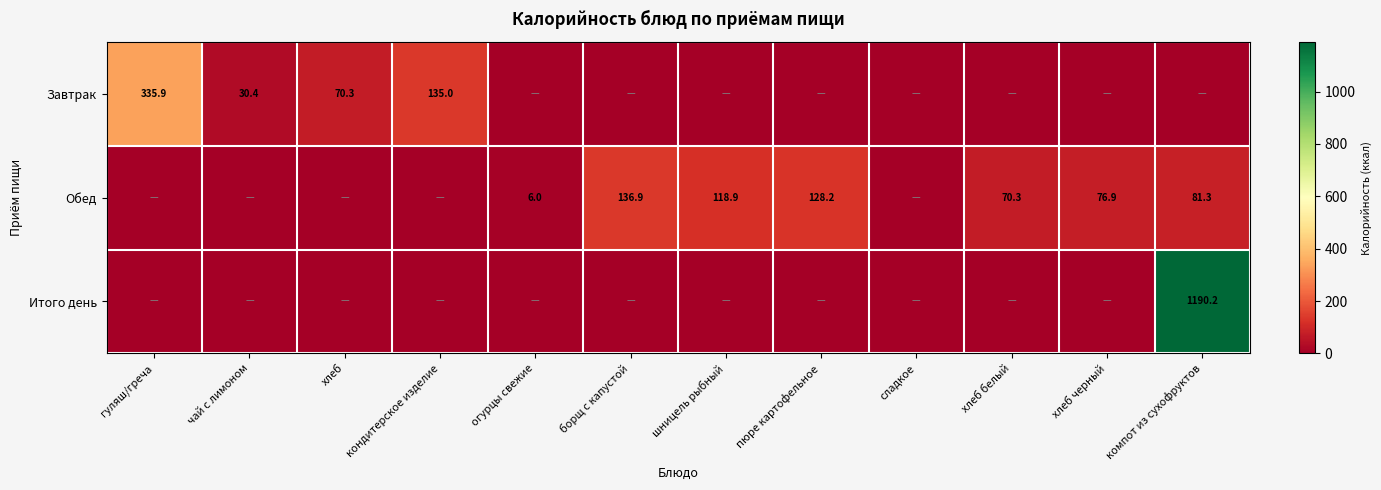

The Завтрак series shows 43.2 at кондитерское изделие. True or false?

False